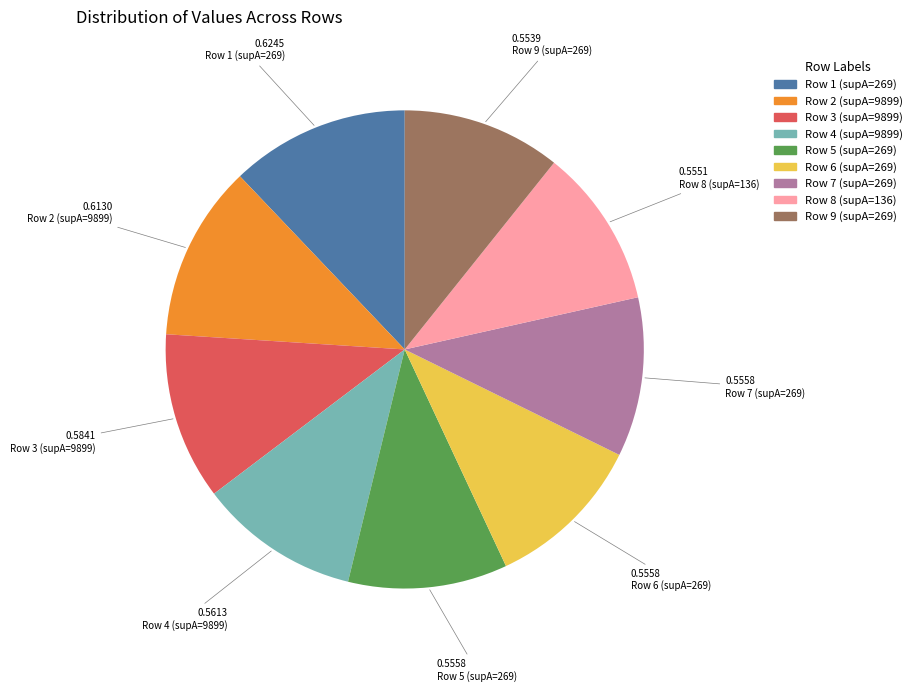

Is there a majority slice in this chart?

No